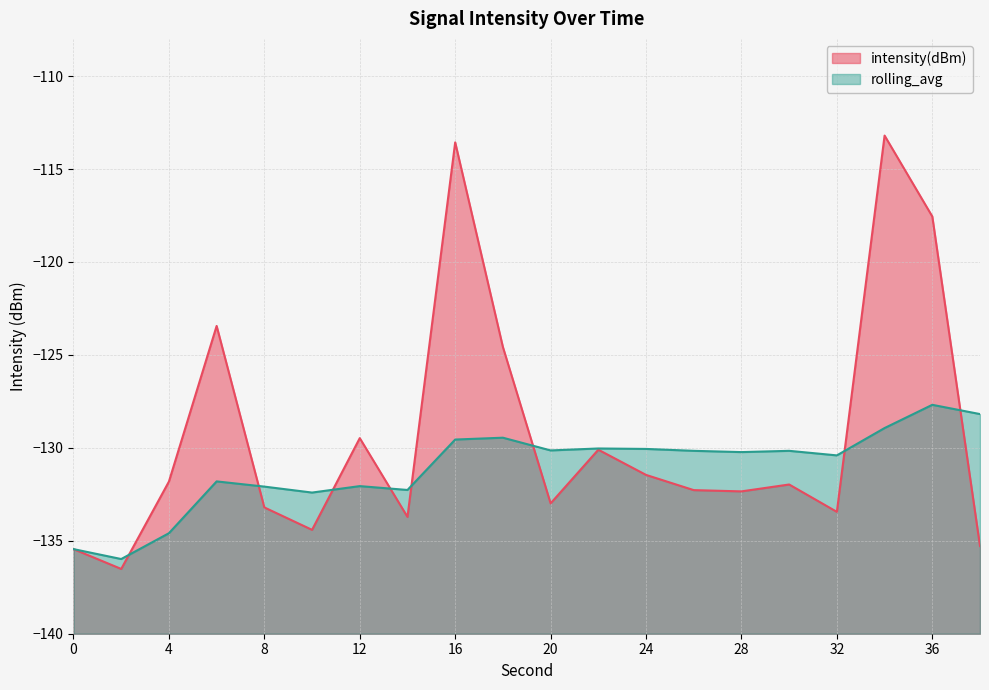

Where is the first local maximum for intensity(dBm)?

6